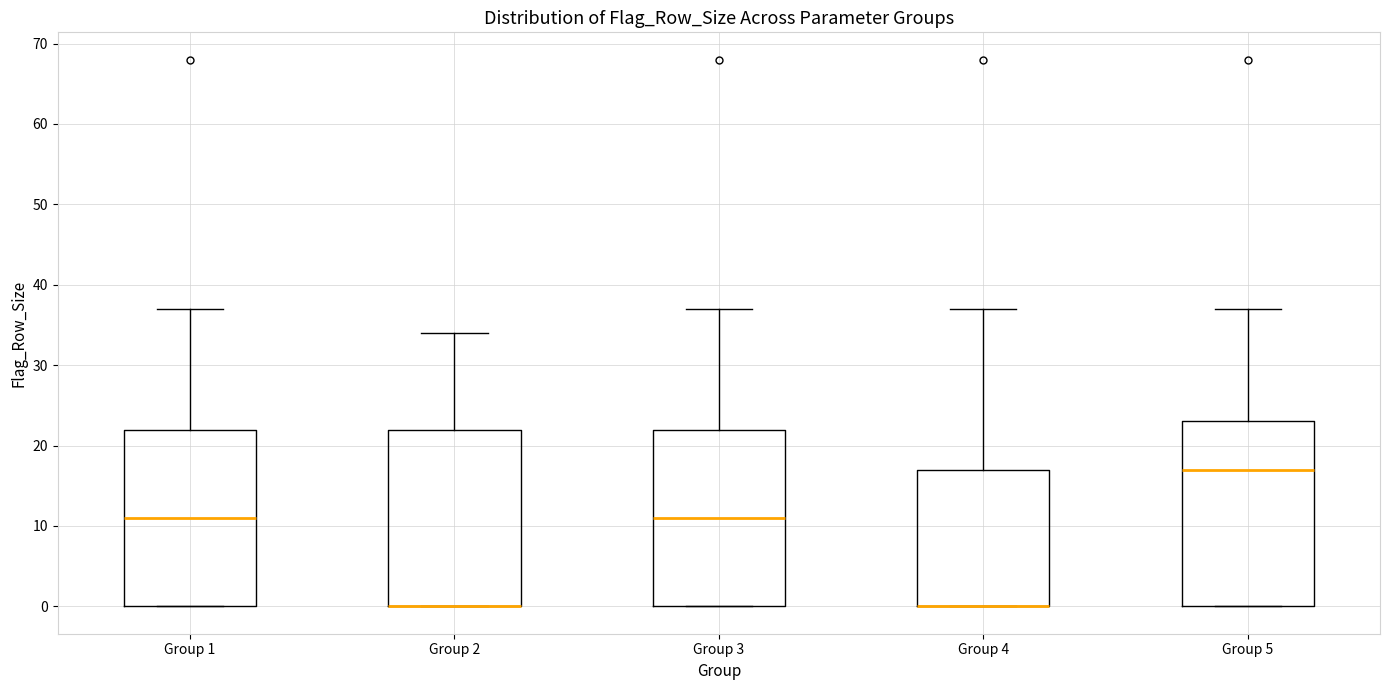

Reading left to right, transcribe this box plot: for each box, give where its median line is, the range the box spans, and where its two whiskers end, as read against the y-axis. The values are not printed on the chart, so give them approximately, as read against the axis.

Group 1: median 11, box 0 to 22, whiskers 0 to 37
Group 2: median 0 (drawn on the box's lower edge), box 0 to 22, whiskers 0 to 34
Group 3: median 11, box 0 to 22, whiskers 0 to 37
Group 4: median 0 (drawn on the box's lower edge), box 0 to 17, whiskers 0 to 37
Group 5: median 17, box 0 to 23, whiskers 0 to 37